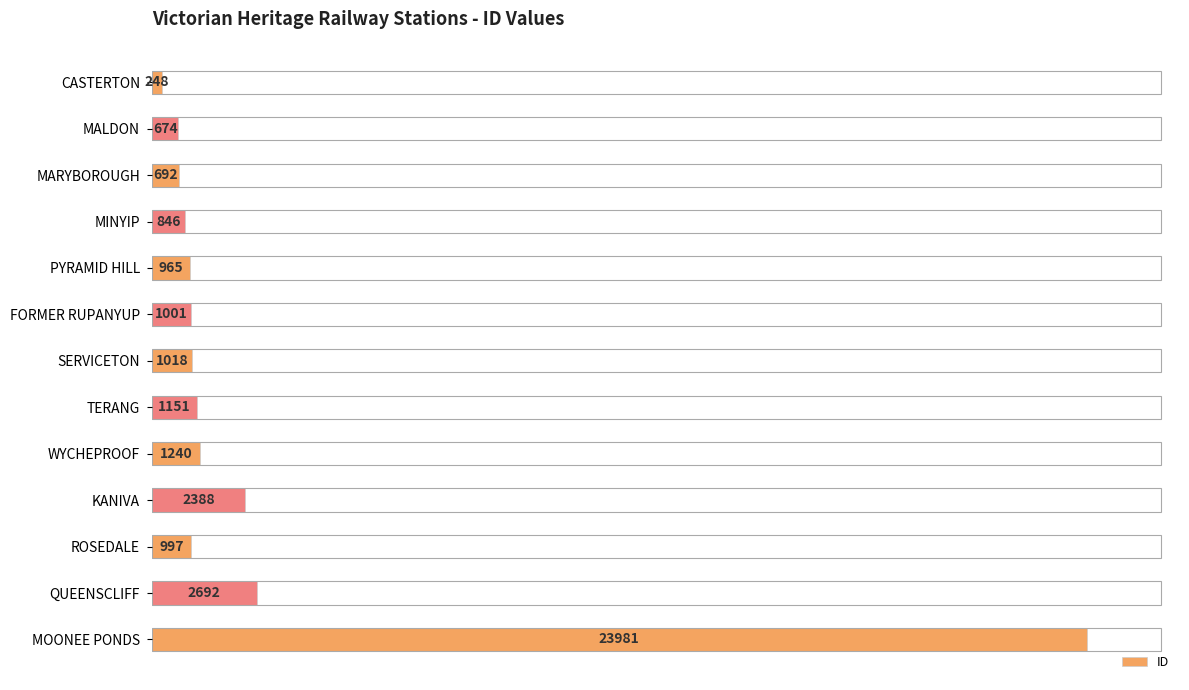

Reading top to bottom, transcribe all the data shown in this chart.

CASTERTON=248	MALDON=674	MARYBOROUGH=692	MINYIP=846	PYRAMID HILL=965	FORMER RUPANYUP=1001	SERVICETON=1018	TERANG=1151	WYCHEPROOF=1240	KANIVA=2388	ROSEDALE=997	QUEENSCLIFF=2692	MOONEE PONDS=23981